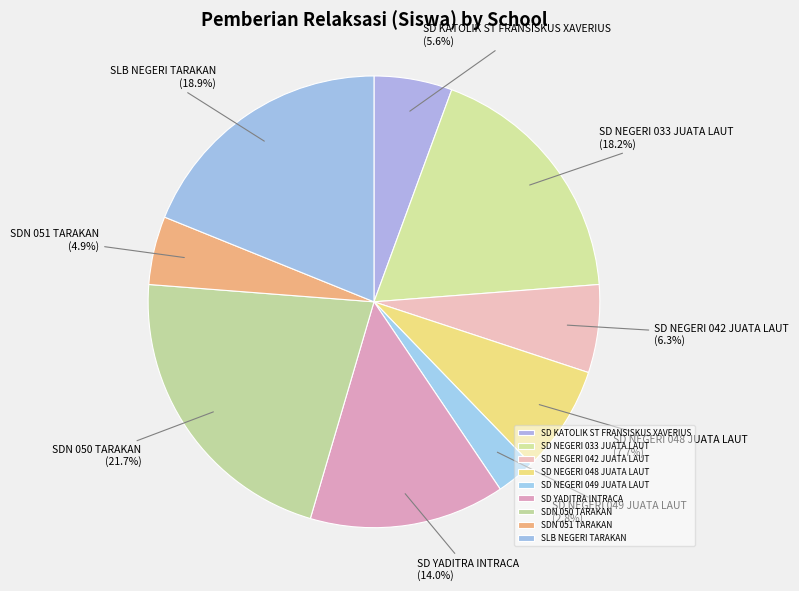

What is the smallest slice in the pie chart?

SD NEGERI 049 JUATA LAUT